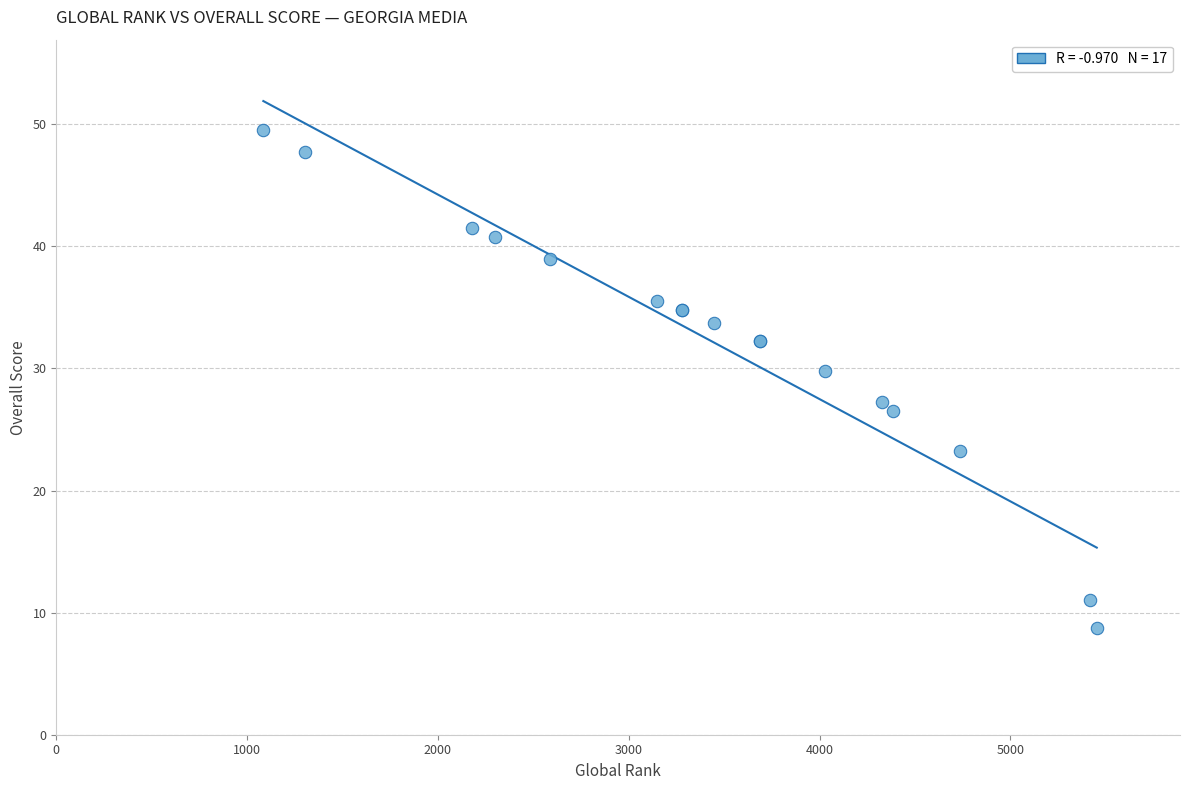

What Y value in the scatter plot is closest to 29?

29.8